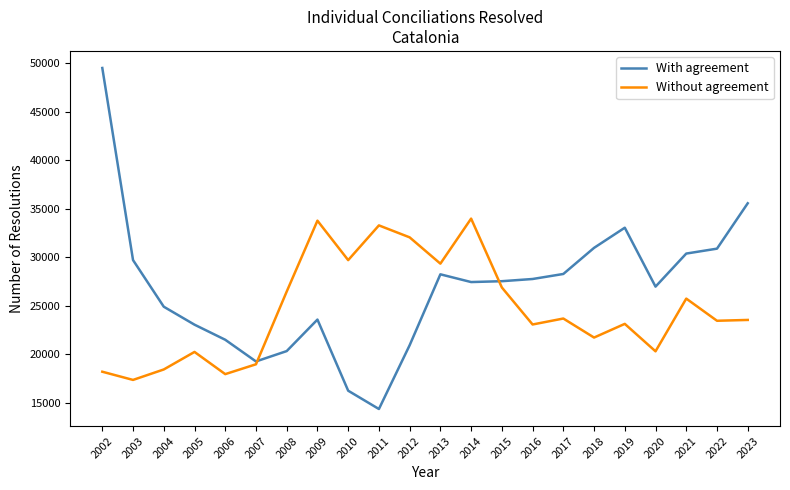

Count the number of categories in the chart.

22